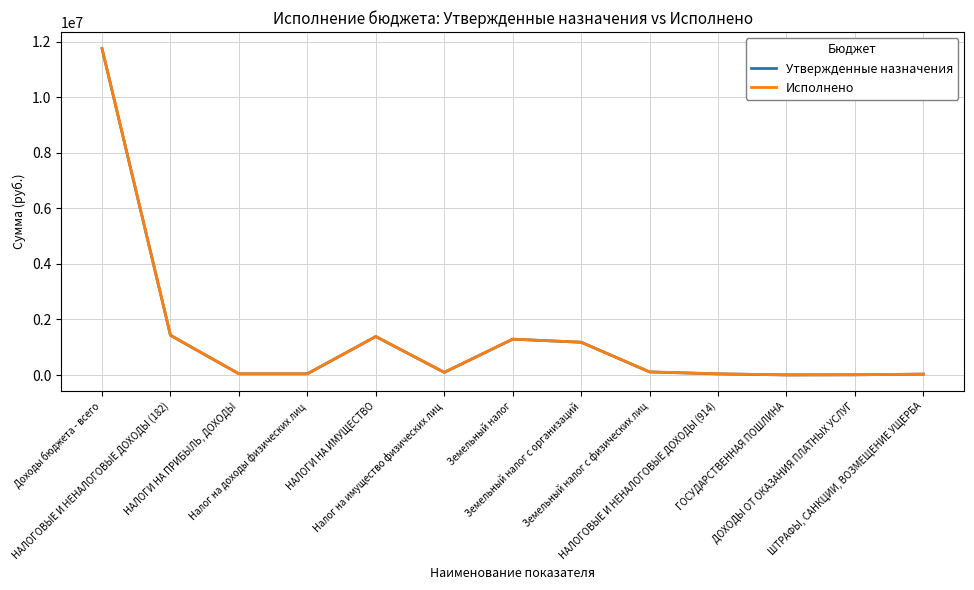

Does the chart have visible grid lines?

Yes